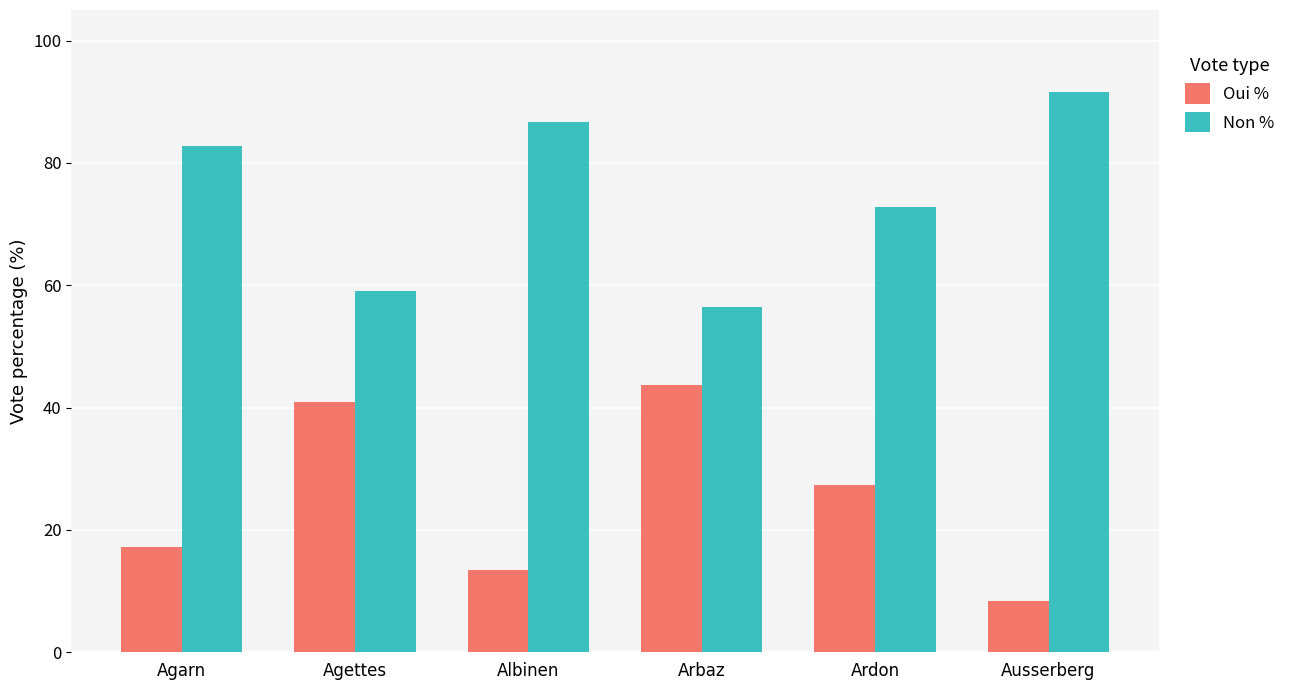

List the labels in order of Oui % value, largest first.

Arbaz, Agettes, Ardon, Agarn, Albinen, Ausserberg